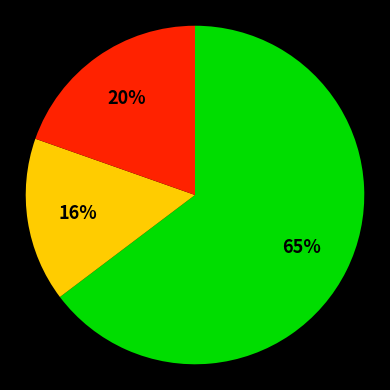

To the nearest percent, what is the difference between the largest and smallest slice percentages?

49%